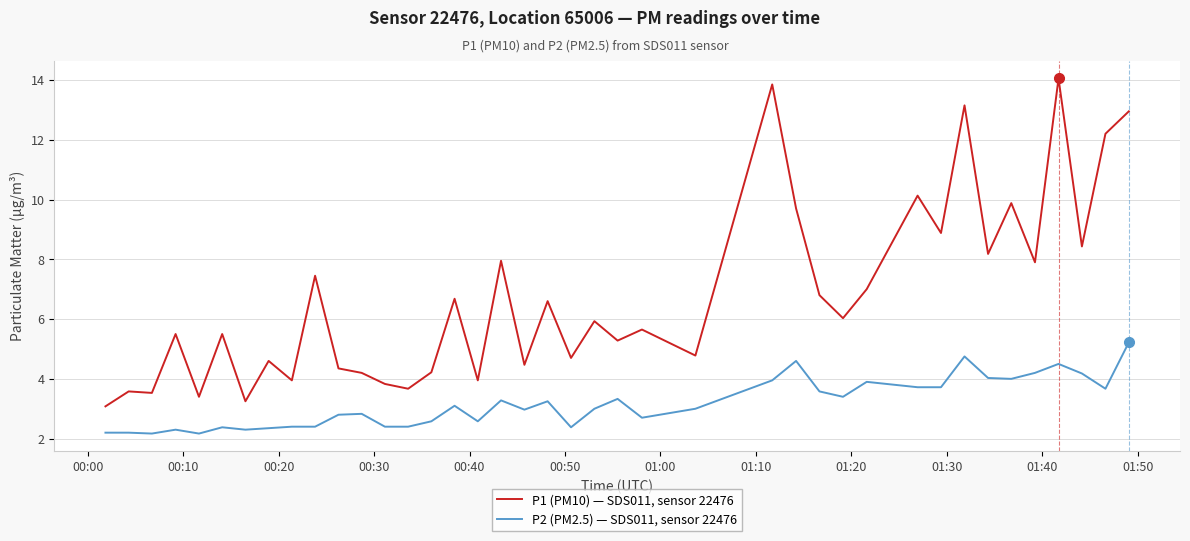

Which series has the largest range (max minus min)?

P1 (PM10) — SDS011, sensor 22476